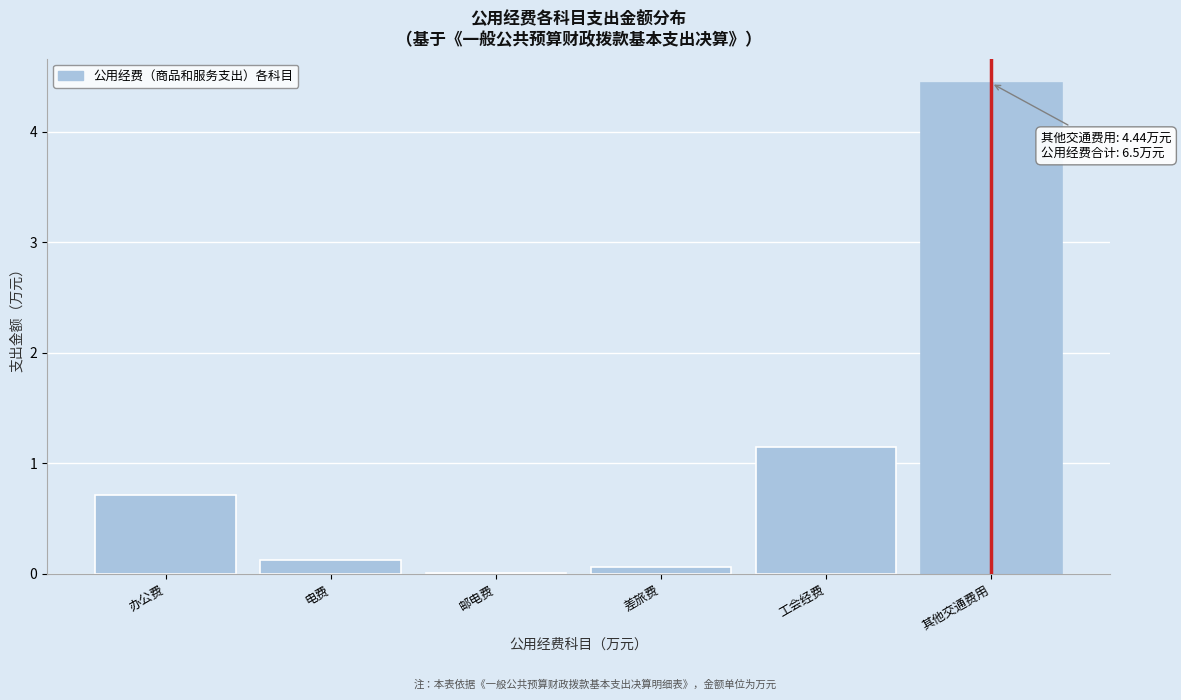

Where is the data nearest to the value 2?

工会经费